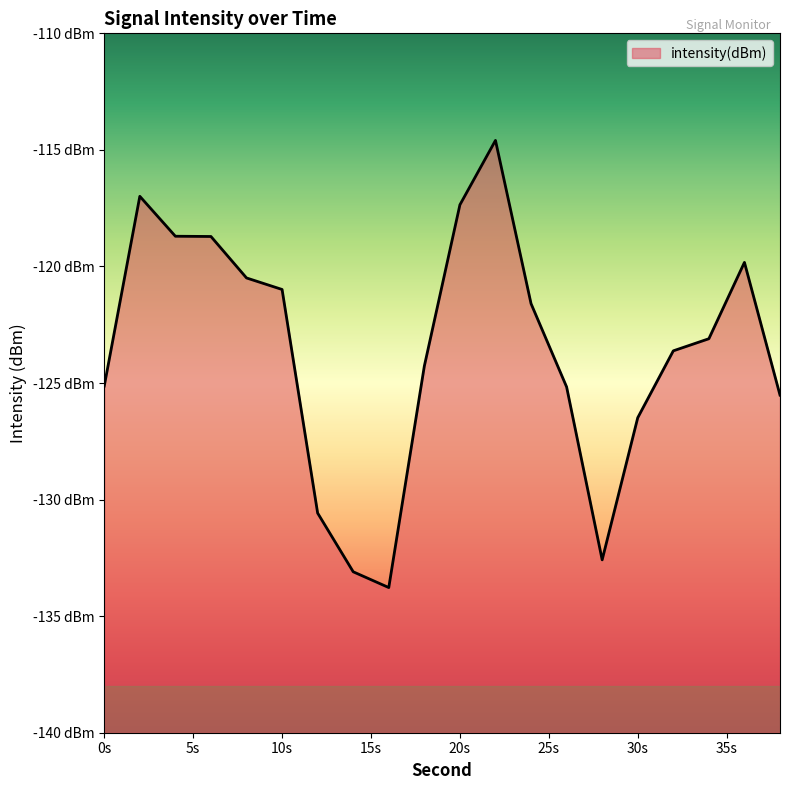

What is the smallest value displayed?

-133.8